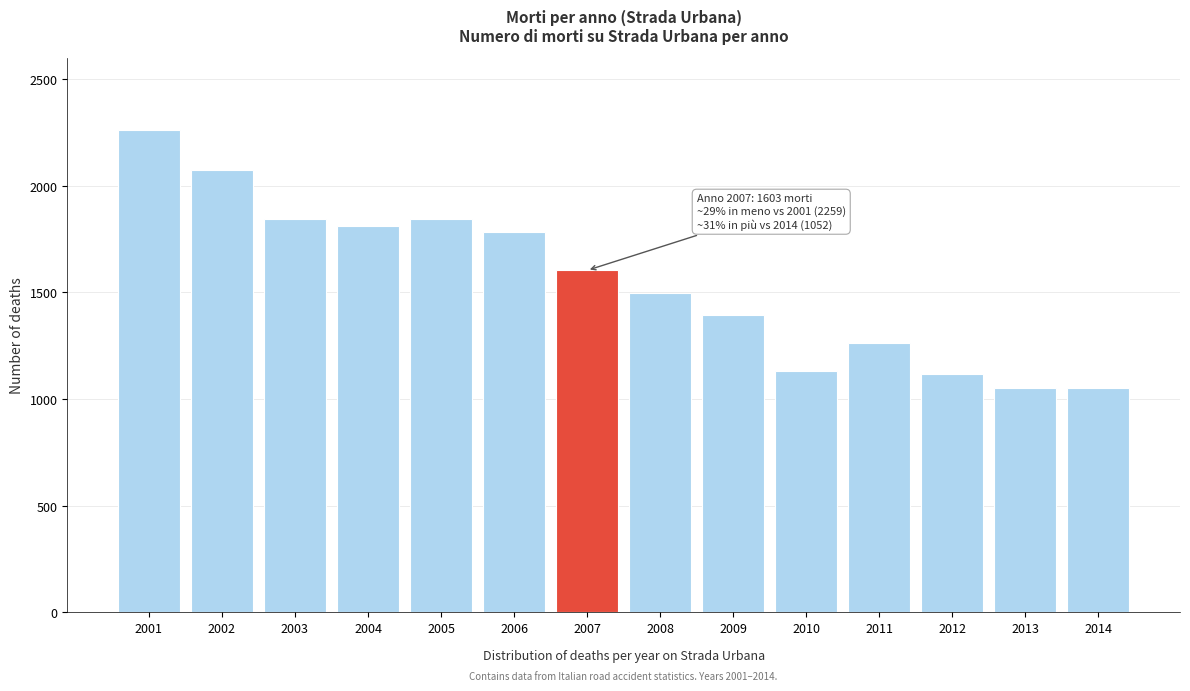

What is the smallest value displayed?

1051